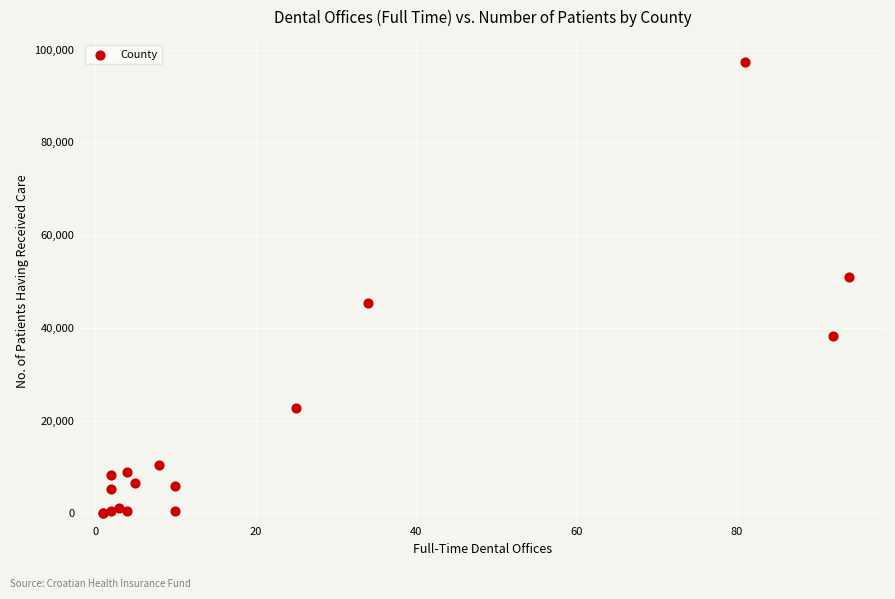

What Y value in the scatter plot is closest to 48609?

50873